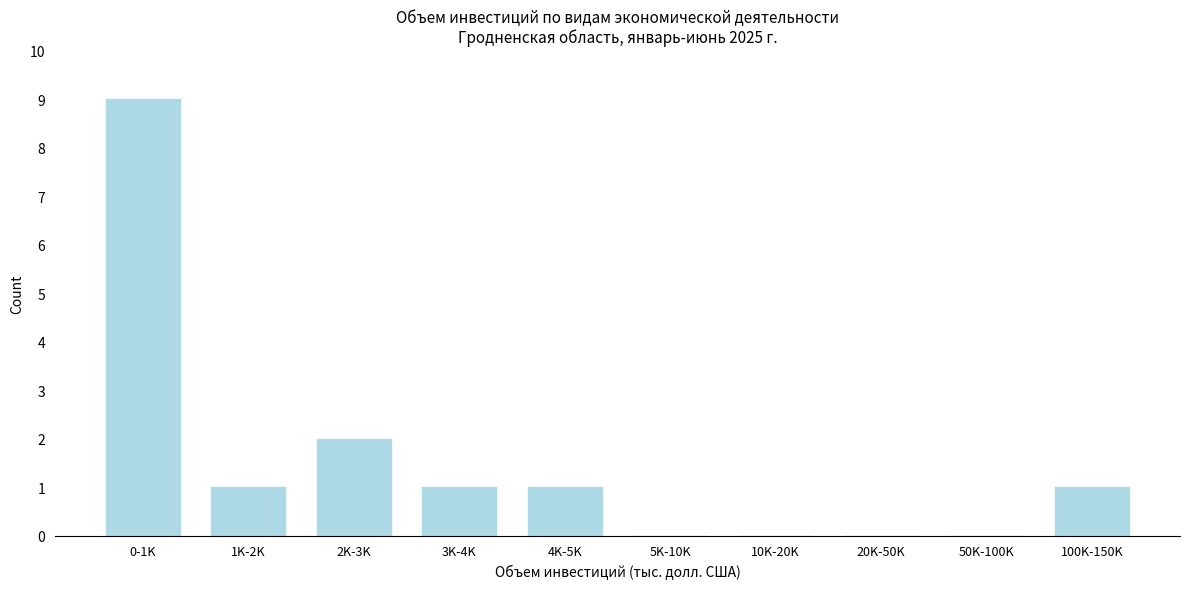

Reading left to right, what are all the values shown in this chart?

0-1K=9	1K-2K=1	2K-3K=2	3K-4K=1	4K-5K=1	5K-10K=0	10K-20K=0	20K-50K=0	50K-100K=0	100K-150K=1